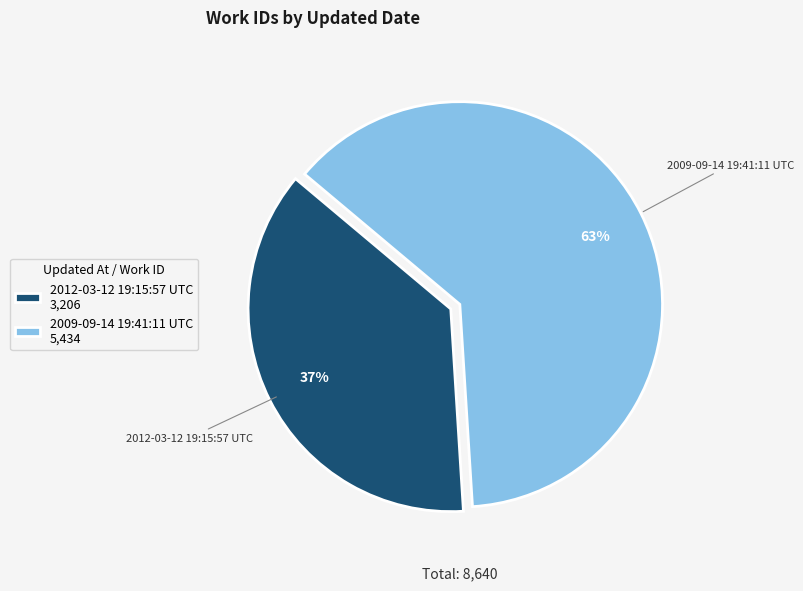

Does 2012-03-12 19:15:57 UTC account for over 50% of the chart?

No